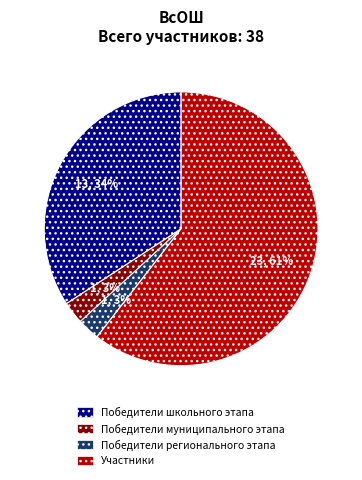

Does Участники account for over 50% of the chart?

Yes